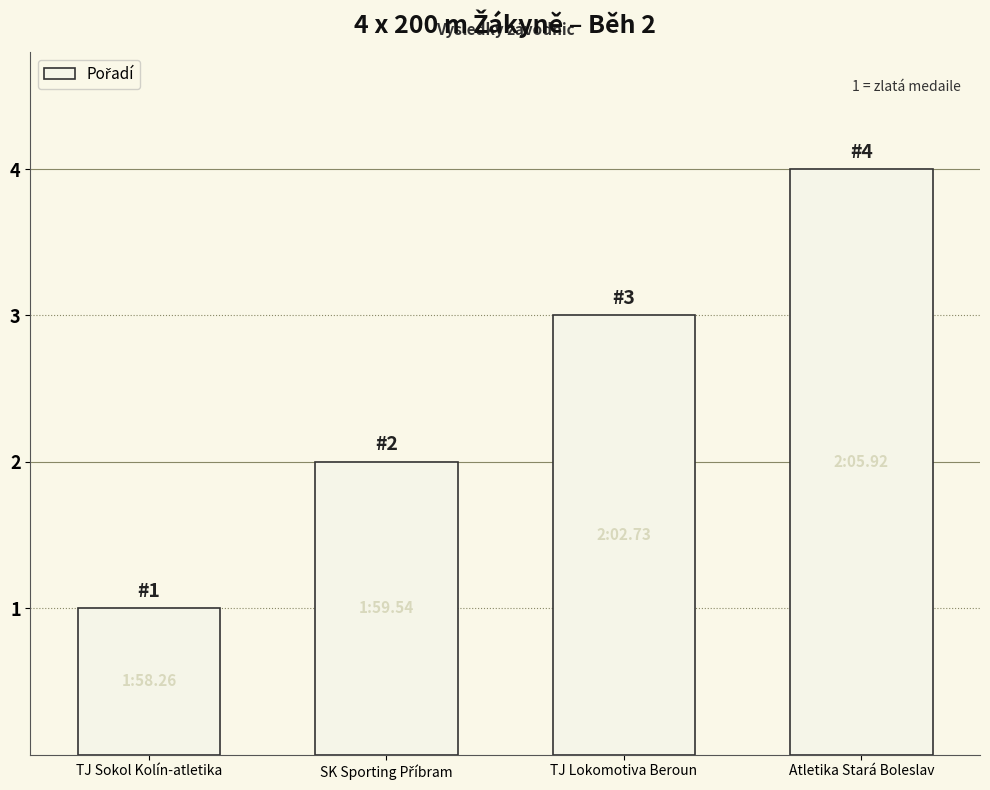

The value at TJ Sokol Kolín-atletika is 1. True or false?

True